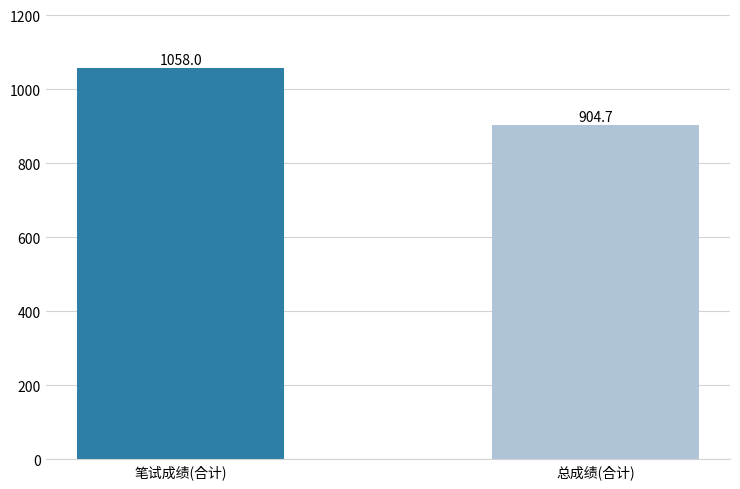

Rank the categories by value from lowest to highest.

总成绩(合计), 笔试成绩(合计)